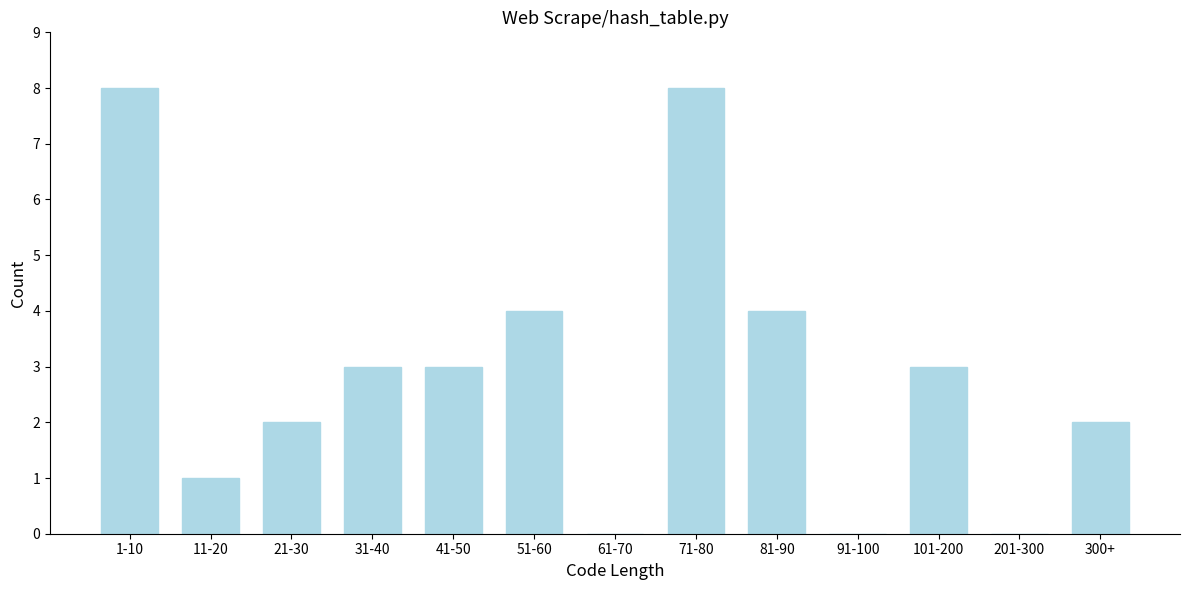

Reading right to left, transcribe all the data shown in this chart.

300+=2	201-300=0	101-200=3	91-100=0	81-90=4	71-80=8	61-70=0	51-60=4	41-50=3	31-40=3	21-30=2	11-20=1	1-10=8